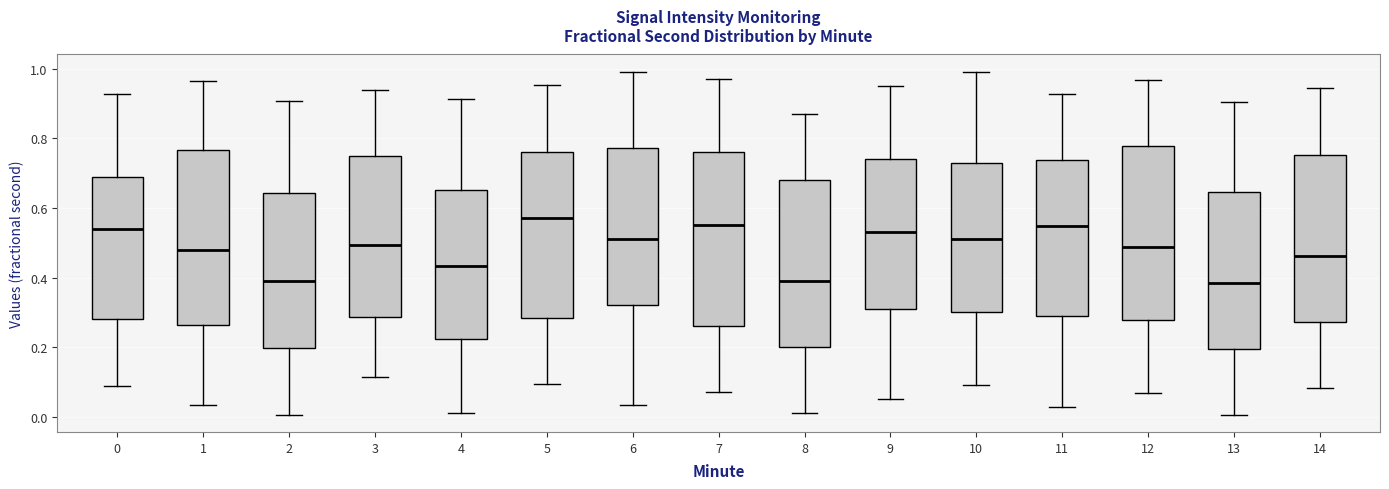

Reading left to right, transcribe this box plot: for each box, give where its median line is, the range the box spans, and where its two whiskers end, as read against the y-axis. The values are not printed on the chart, so give them approximately, as read against the axis.

0: median 0.54, box 0.28 to 0.70, whiskers 0.08 to 0.92
1: median 0.48, box 0.26 to 0.76, whiskers 0.04 to 0.96
2: median 0.38, box 0.20 to 0.64, whiskers 0.00 to 0.90
3: median 0.50, box 0.28 to 0.74, whiskers 0.12 to 0.94
4: median 0.44, box 0.22 to 0.66, whiskers 0.02 to 0.92
5: median 0.58, box 0.28 to 0.76, whiskers 0.10 to 0.96
6: median 0.52, box 0.32 to 0.78, whiskers 0.04 to 1.00
7: median 0.56, box 0.26 to 0.76, whiskers 0.08 to 0.98
8: median 0.40, box 0.20 to 0.68, whiskers 0.02 to 0.88
9: median 0.54, box 0.32 to 0.74, whiskers 0.06 to 0.94
10: median 0.50, box 0.30 to 0.72, whiskers 0.10 to 0.98
11: median 0.54, box 0.28 to 0.74, whiskers 0.02 to 0.92
12: median 0.48, box 0.28 to 0.78, whiskers 0.06 to 0.96
13: median 0.38, box 0.20 to 0.64, whiskers 0.00 to 0.90
14: median 0.46, box 0.28 to 0.76, whiskers 0.08 to 0.94